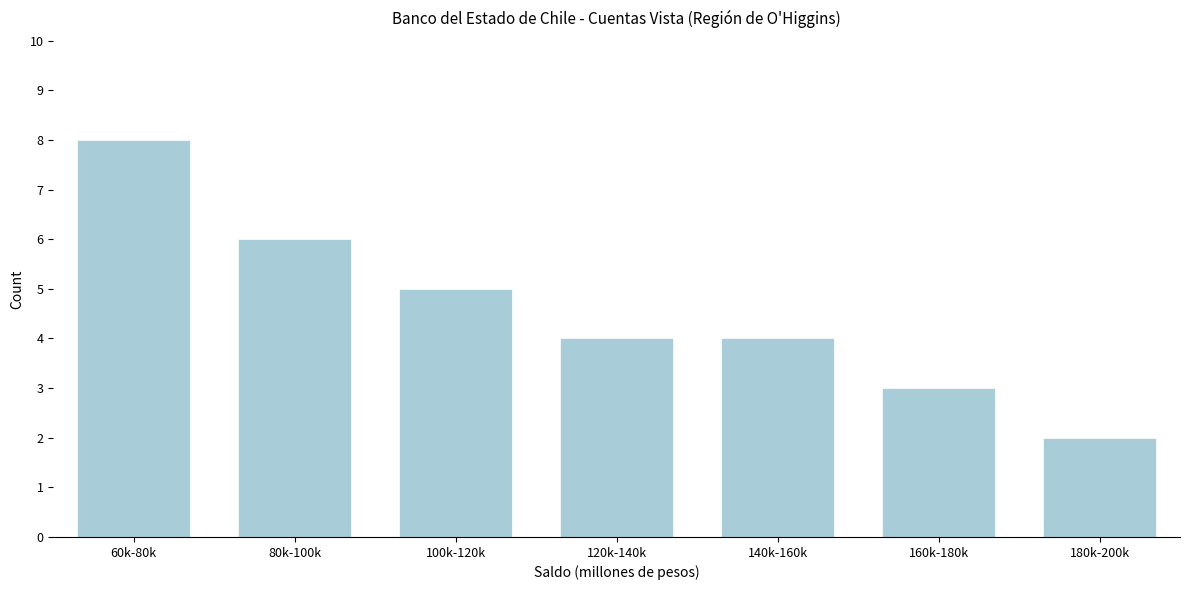

Reading right to left, extract all data points from this chart.

2	3	4	4	5	6	8